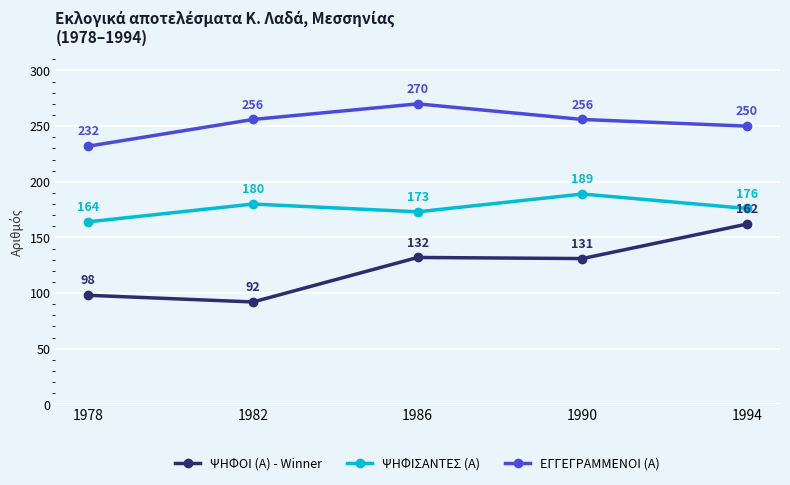

The ΨΗΦΟΙ (Α) - Winner series shows 131 at 1990. True or false?

True